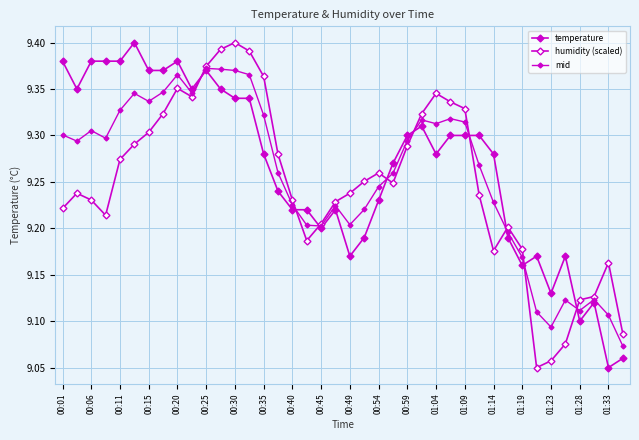

Reading left to right, transcribe all the data shown in this chart.

temperature: 9.4	9.3	9.4	9.4	9.4	9.4	9.4	9.4	9.4	9.3	9.4	9.3	9.3	9.3	9.3	9.2	9.2	9.2	9.2	9.2	9.2	9.2	9.2	9.3	9.3	9.3	9.3	9.3	9.3	9.3	9.3	9.2	9.2	9.2	9.1	9.2	9.1	9.1	9.1	9.1
humidity (scaled): 9.2	9.2	9.2	9.2	9.3	9.3	9.3	9.3	9.4	9.3	9.4	9.4	9.4	9.4	9.4	9.3	9.2	9.2	9.2	9.2	9.2	9.3	9.3	9.2	9.3	9.3	9.3	9.3	9.3	9.2	9.2	9.2	9.2	9.1	9.1	9.1	9.1	9.1	9.2	9.1
mid: 9.3	9.3	9.3	9.3	9.3	9.3	9.3	9.3	9.4	9.3	9.4	9.4	9.4	9.4	9.3	9.3	9.2	9.2	9.2	9.2	9.2	9.2	9.2	9.3	9.3	9.3	9.3	9.3	9.3	9.3	9.2	9.2	9.2	9.1	9.1	9.1	9.1	9.1	9.1	9.1